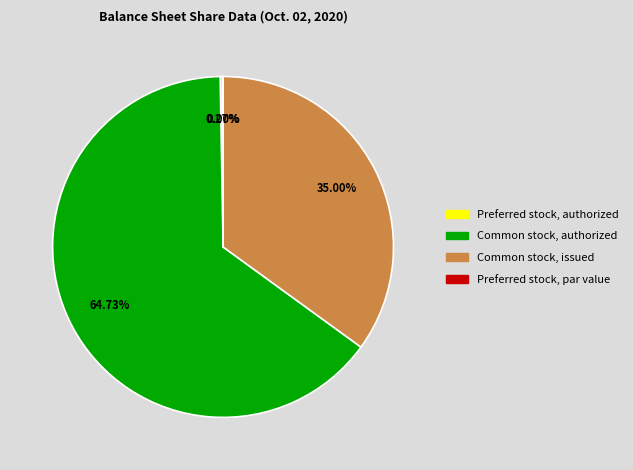

Approximately how many times larger is the value at Common stock, authorized compared to Common stock, issued?

1.8